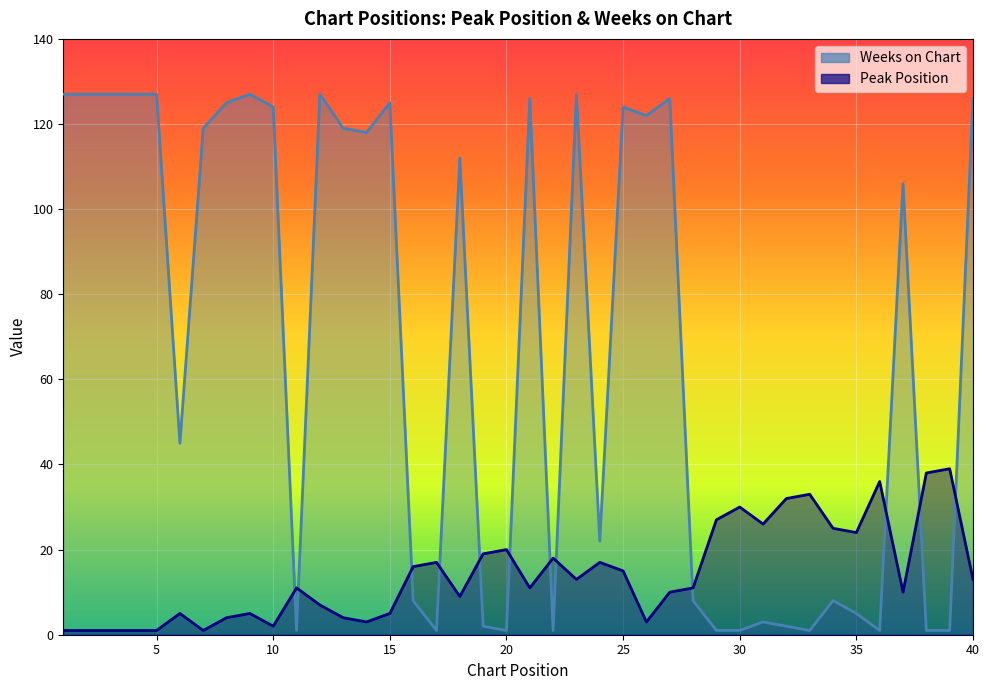

Rank the series by their average value, from lowest to highest.

Peak Position, Weeks on Chart